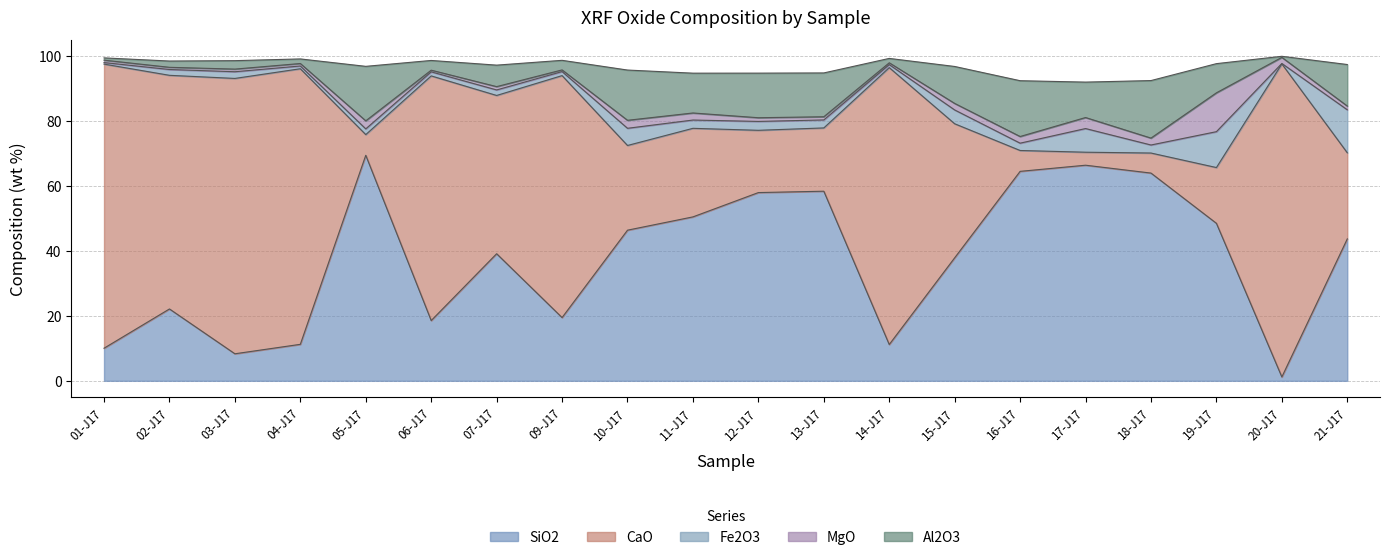

What is the difference between the maximum and minimum values in the CaO series?

92.3